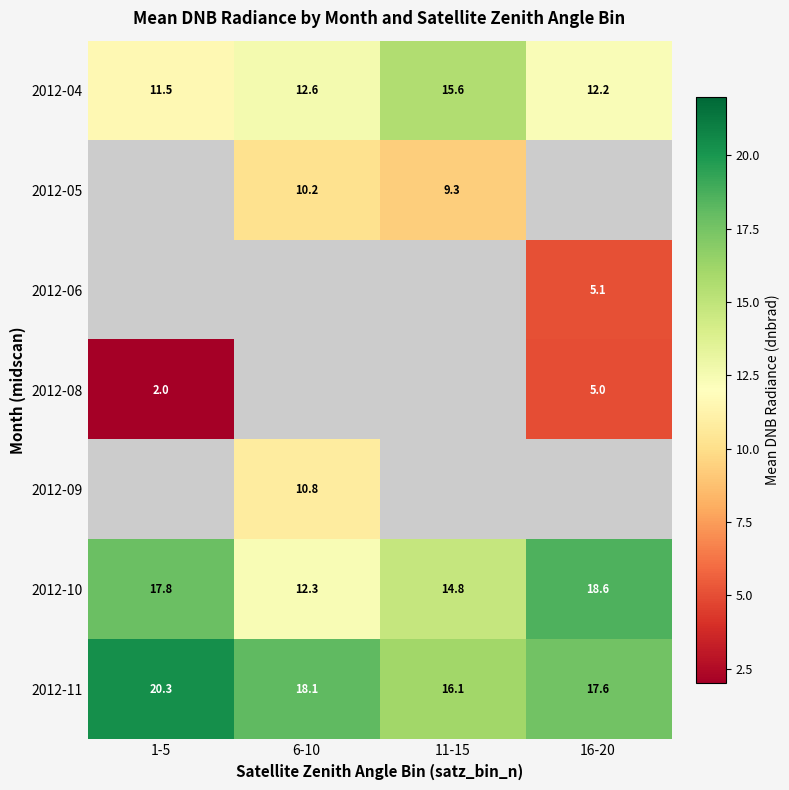

Which label corresponds to the largest value in the chart?

1-5